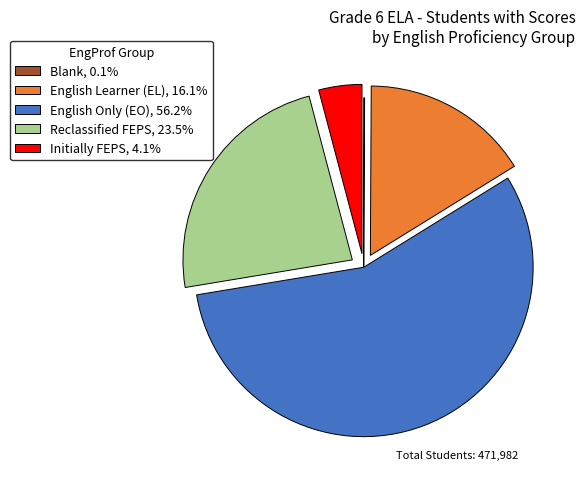

Is the sum of Initially FEPS, 4.1% and Reclassified FEPS, 23.5% greater than half?

No